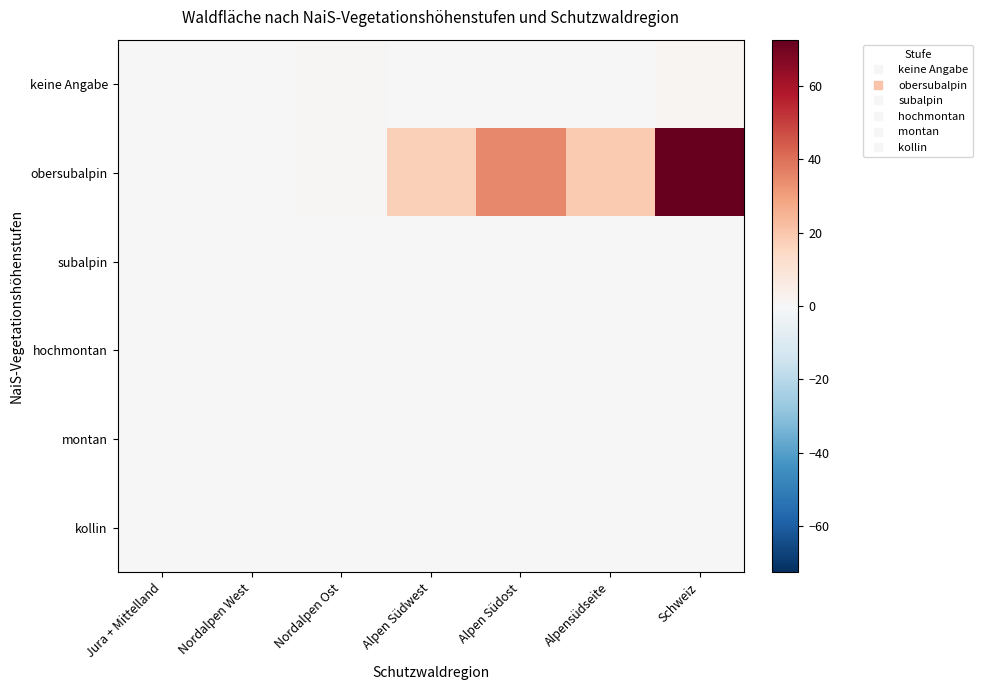

Count the number of data series in this chart.

6